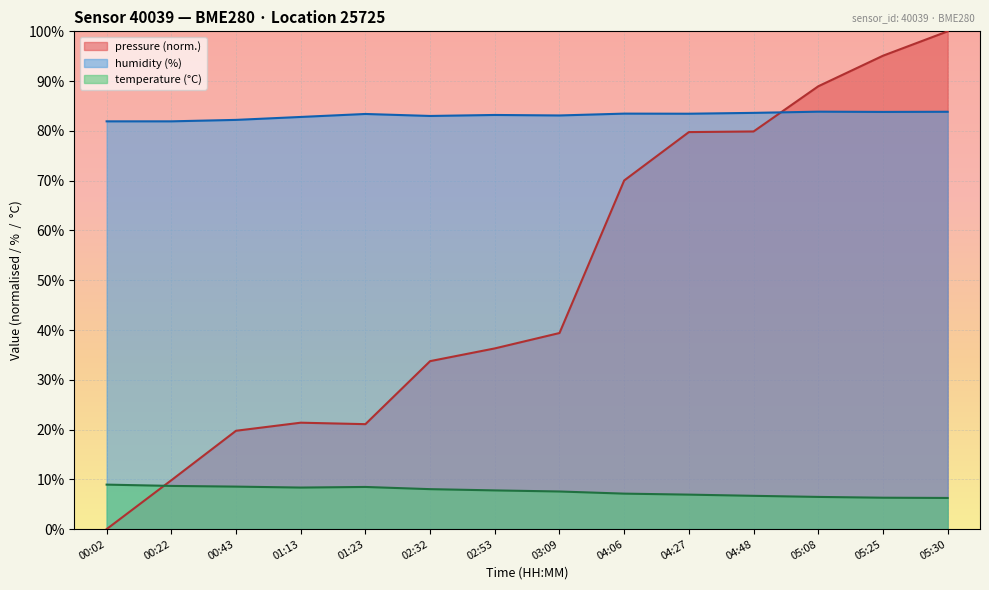

Does the chart display data point markers on the line(s)?

No